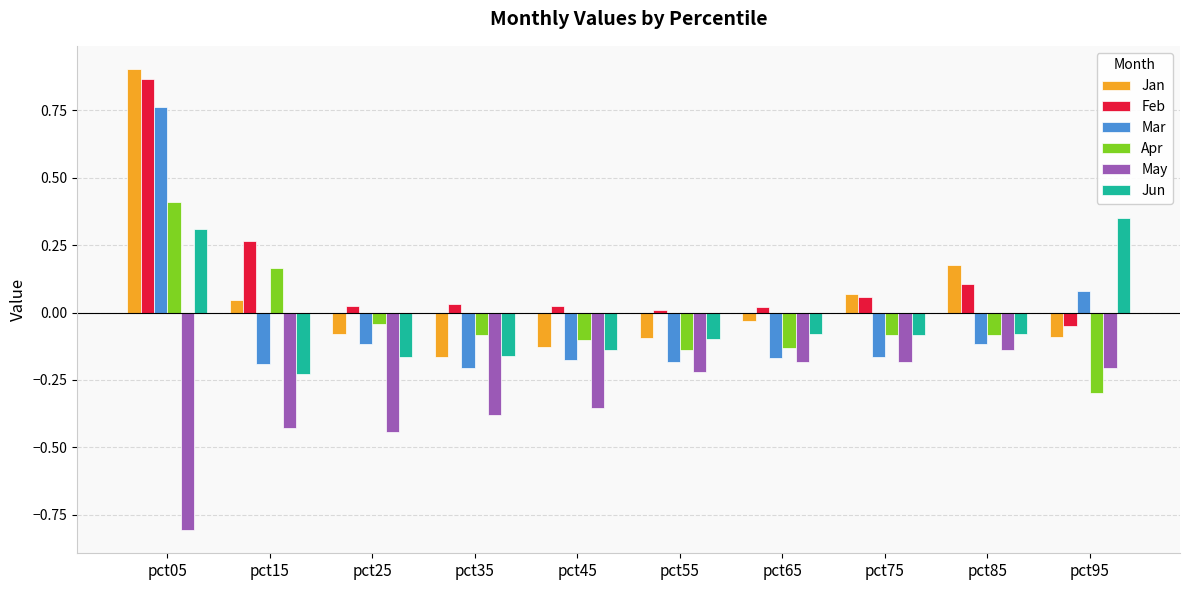

Which series changed the most between pct05 and pct35?

Jan